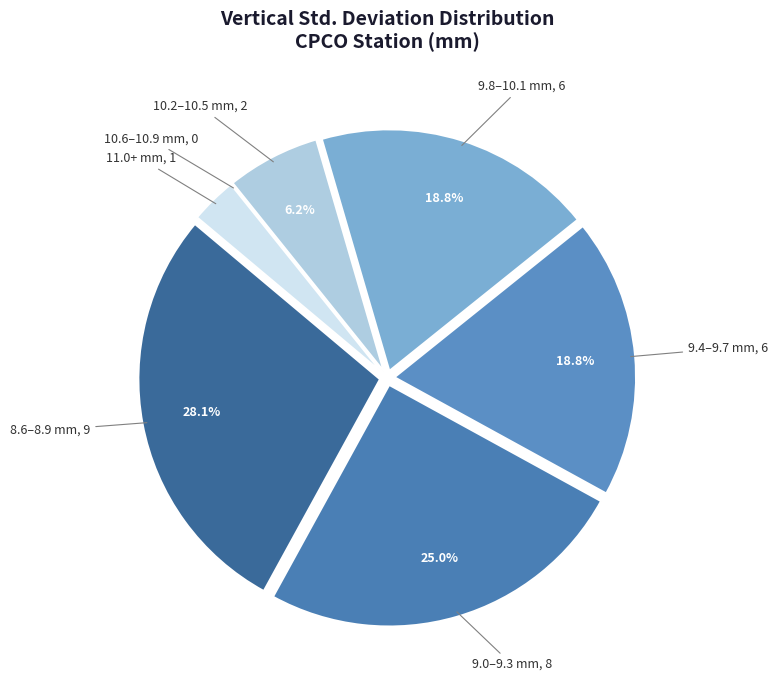

Is there a majority slice in this chart?

No